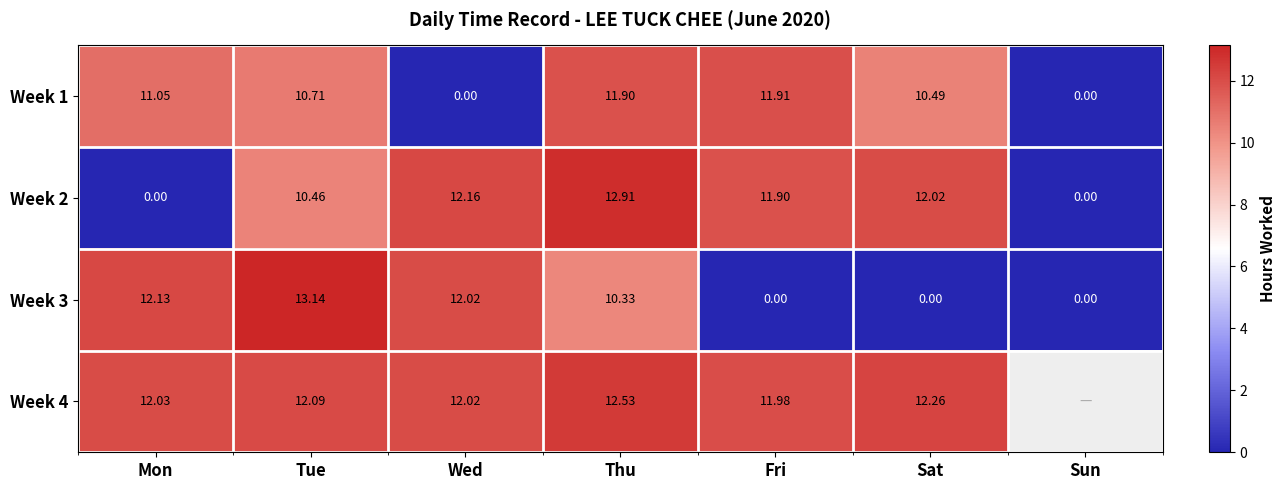

What is the difference between the maximum and minimum values in the Week 3 series?

13.1